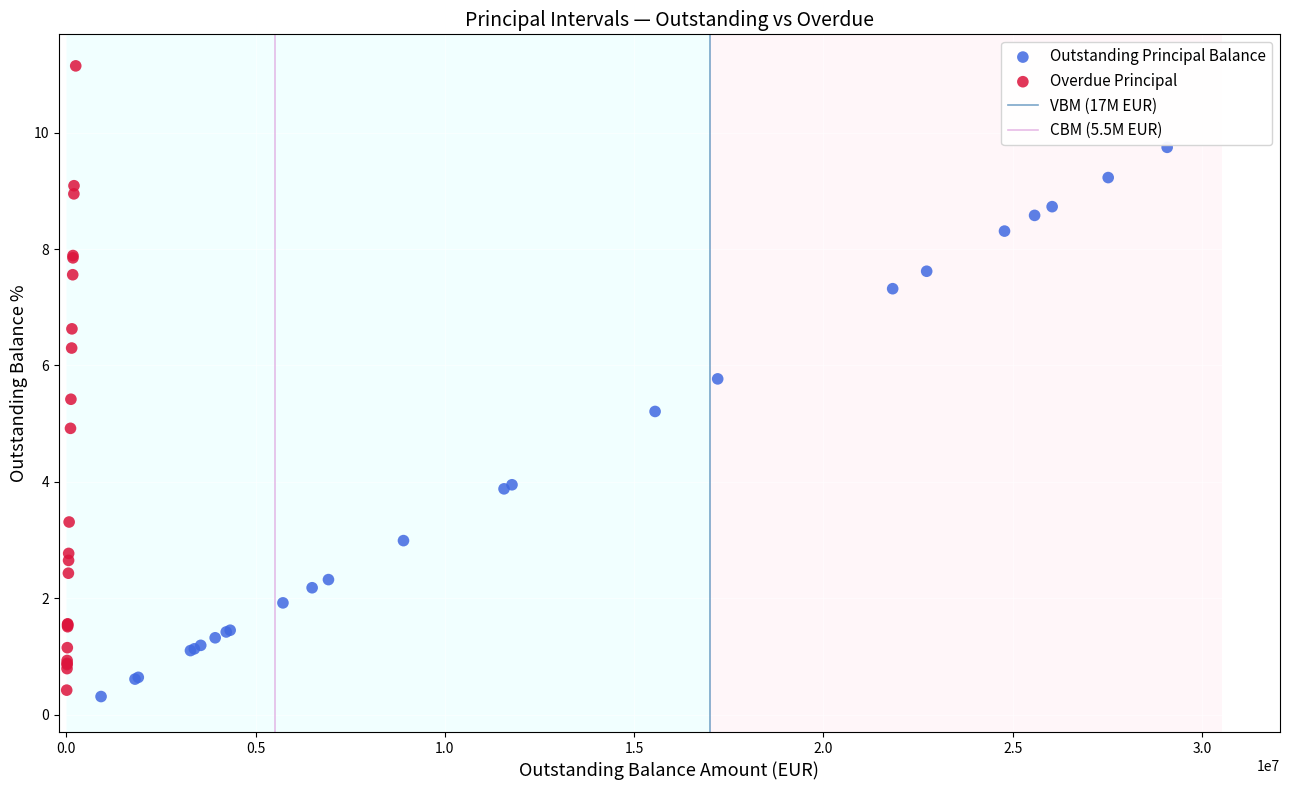

Which series has the largest Y range (max minus min)?

Overdue Principal